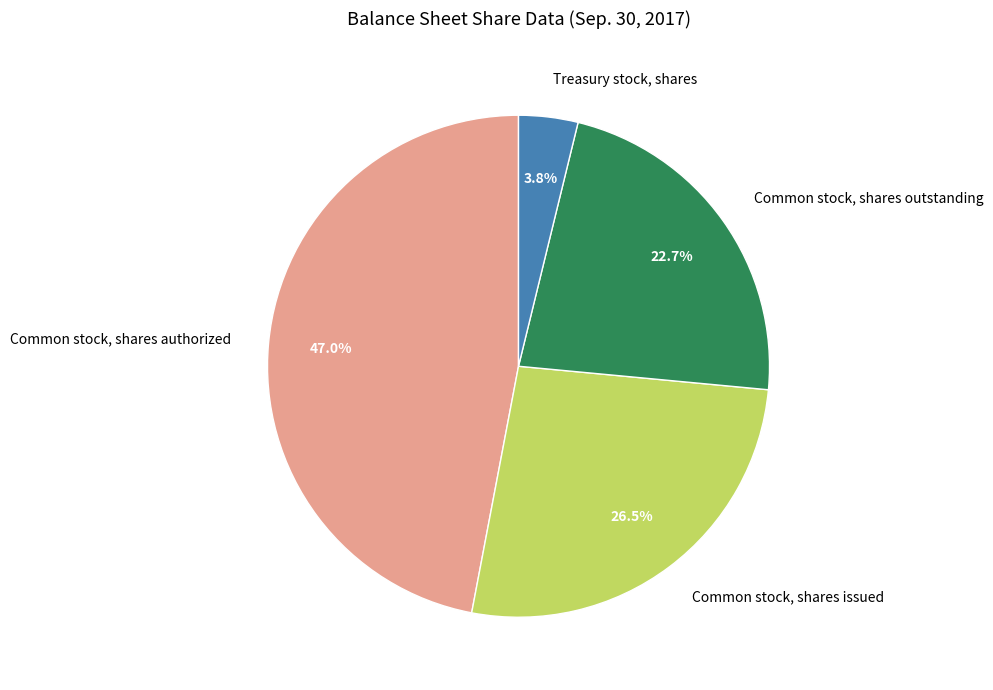

To the nearest percent, what is the combined percentage of Common stock, shares authorized and Treasury stock, shares?

51%